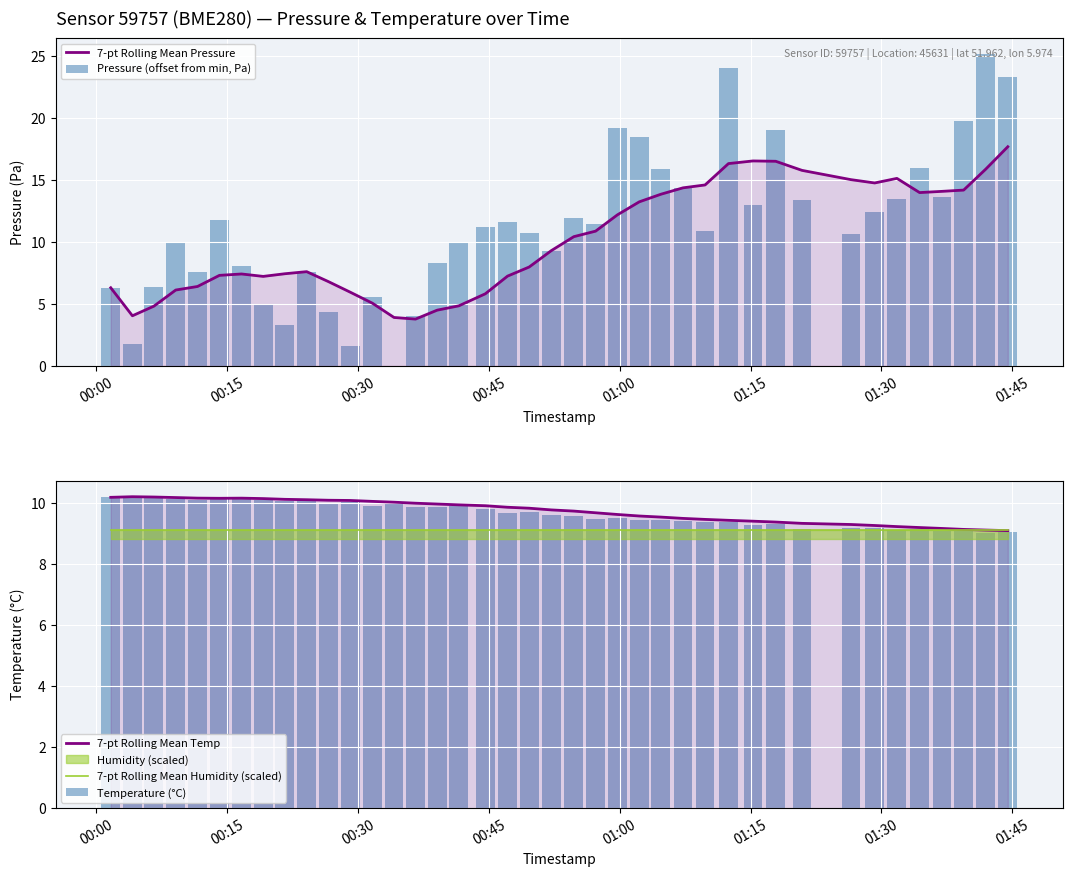

Are the bars grouped side by side (vs. stacked)?

Yes